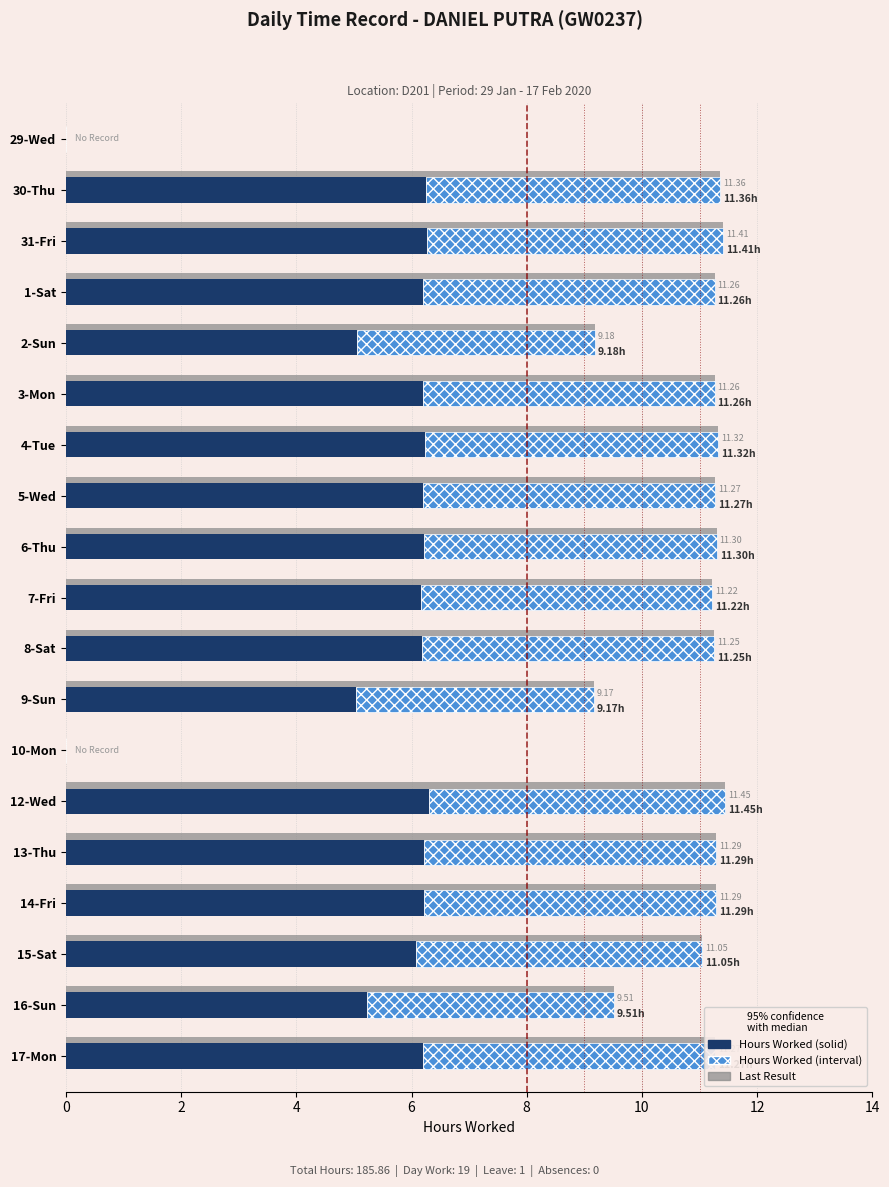

How many positive values does the Hours Worked (interval) series have?

17